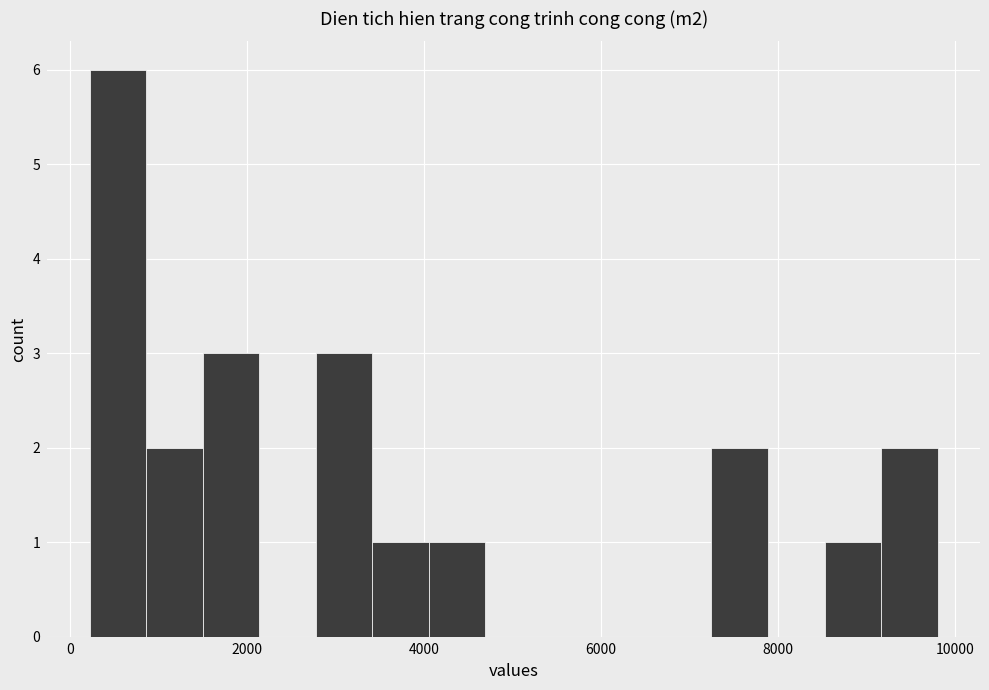

Read against the x-axis, roughly where is the centre of the tallest bar?

600